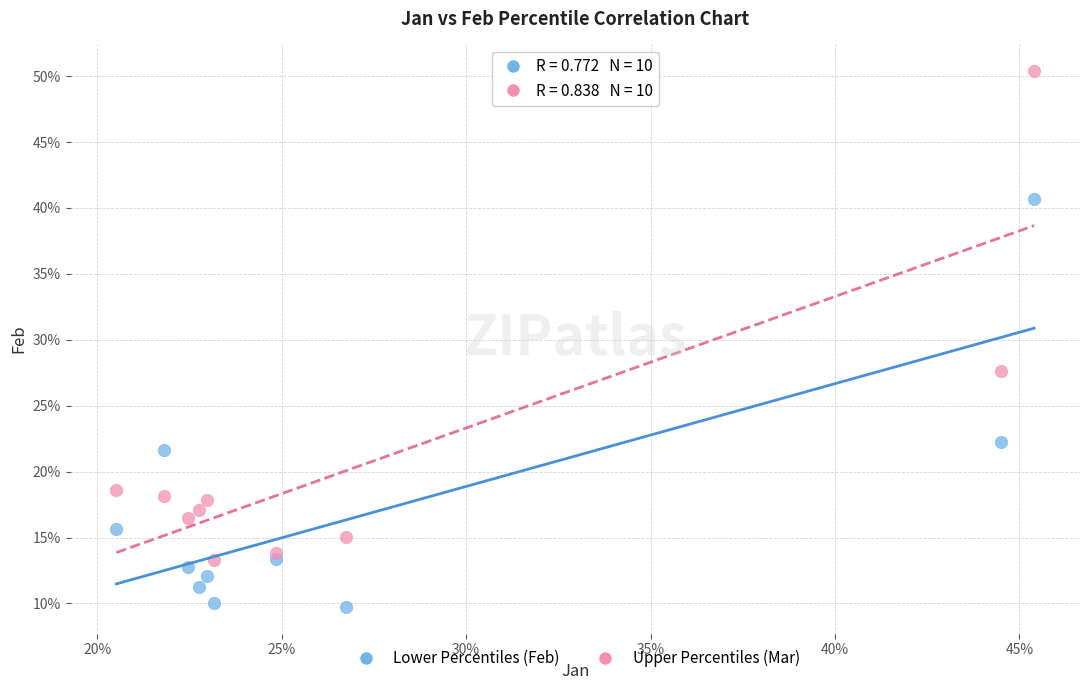

Which series has the widest spread of Y values?

Upper Percentiles (Mar)